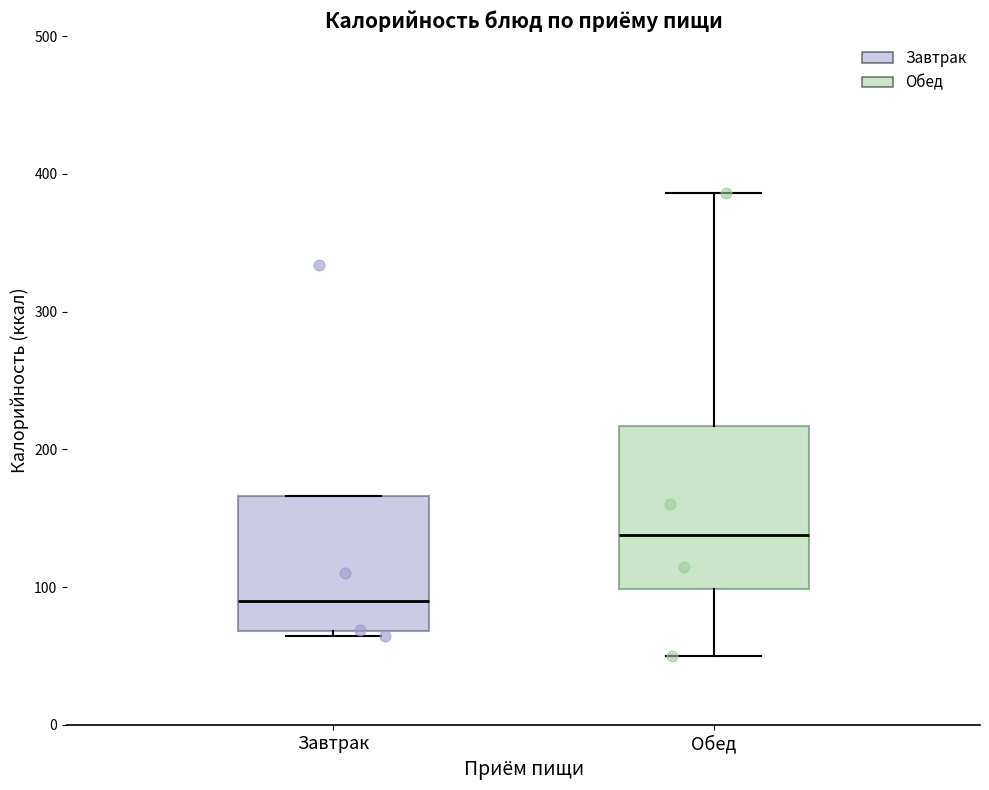

Reading left to right, read every box against the y-axis: the position of its median line, the range the box covers, and the ends of its whiskers. The values are not printed on the chart, so give them approximately, as read against the axis.

Завтрак: median 90, box 70 to 170, whiskers 60 to 170
Обед: median 140, box 100 to 220, whiskers 50 to 390